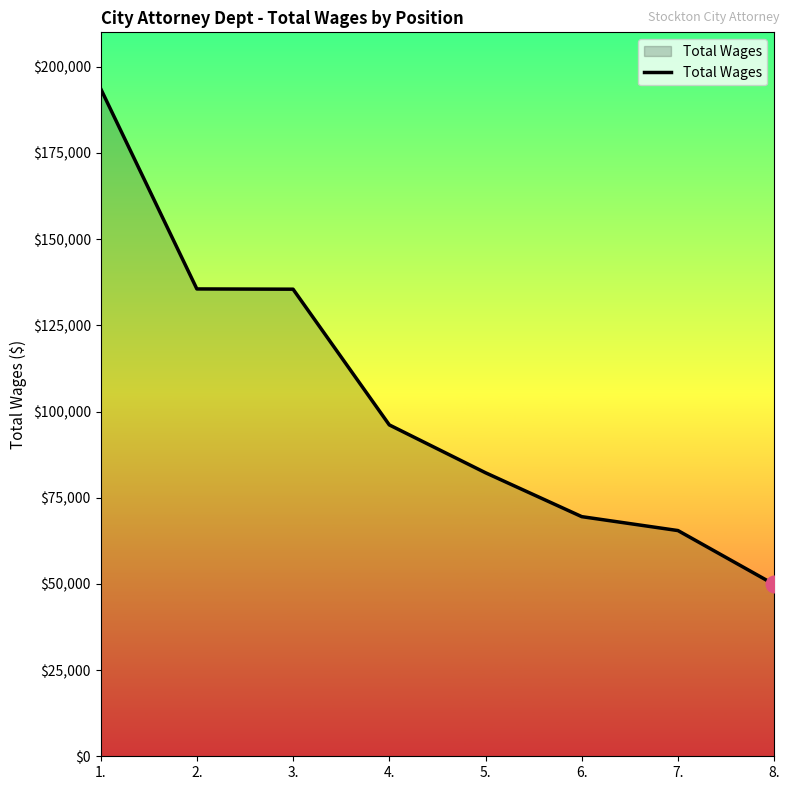

At which label does the data first exceed 96126?

1.